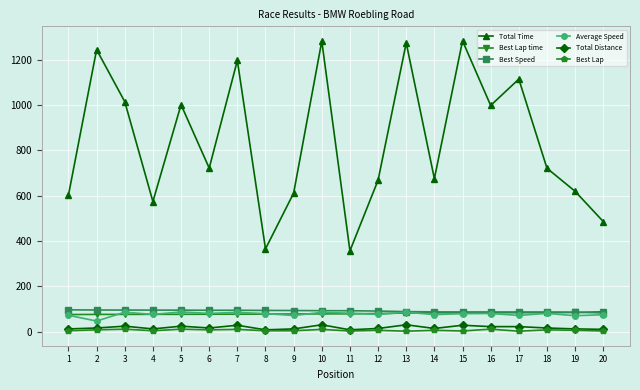

Is the value of Total Time at 10 greater than the value of Best Lap time at 12?

Yes